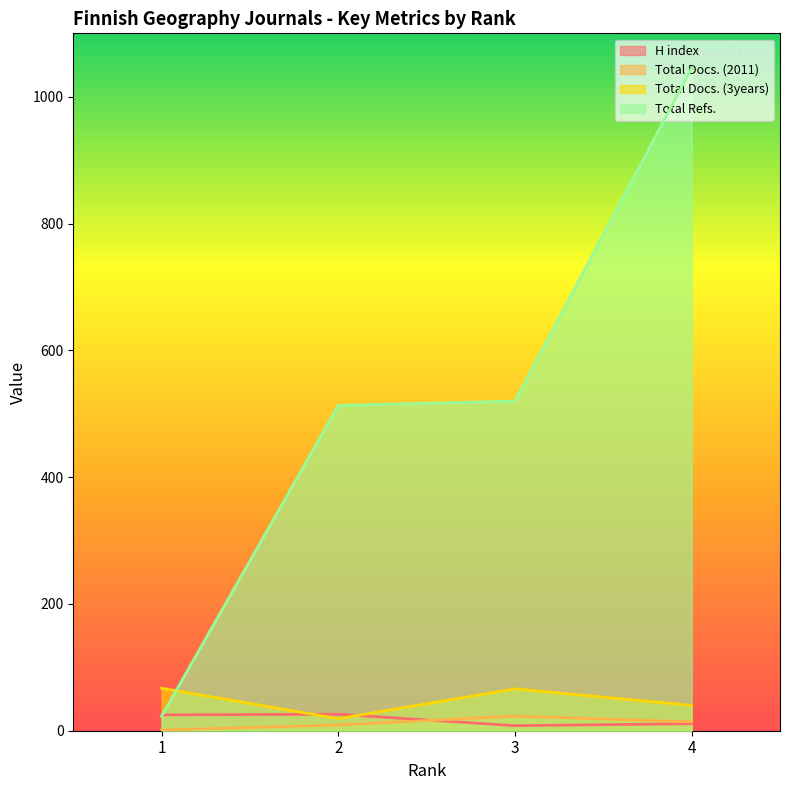

Between 4 and 2, which is larger?

2